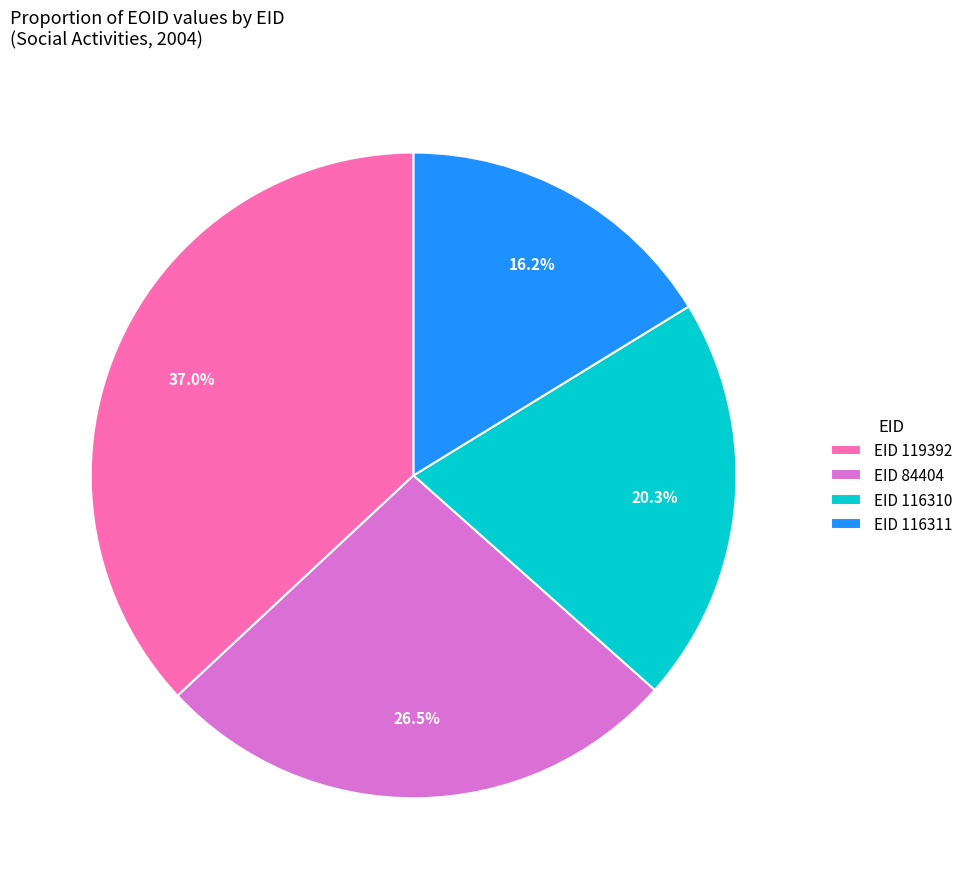

Which has a higher value, EID 116310 or EID 84404?

EID 84404